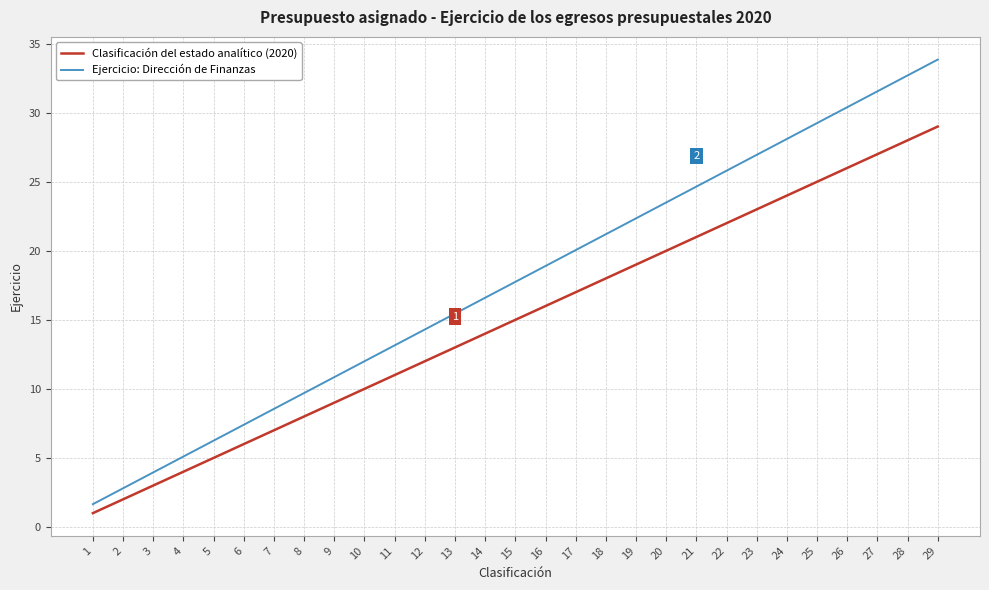

Which series has the widest spread of values?

Ejercicio: Dirección de Finanzas